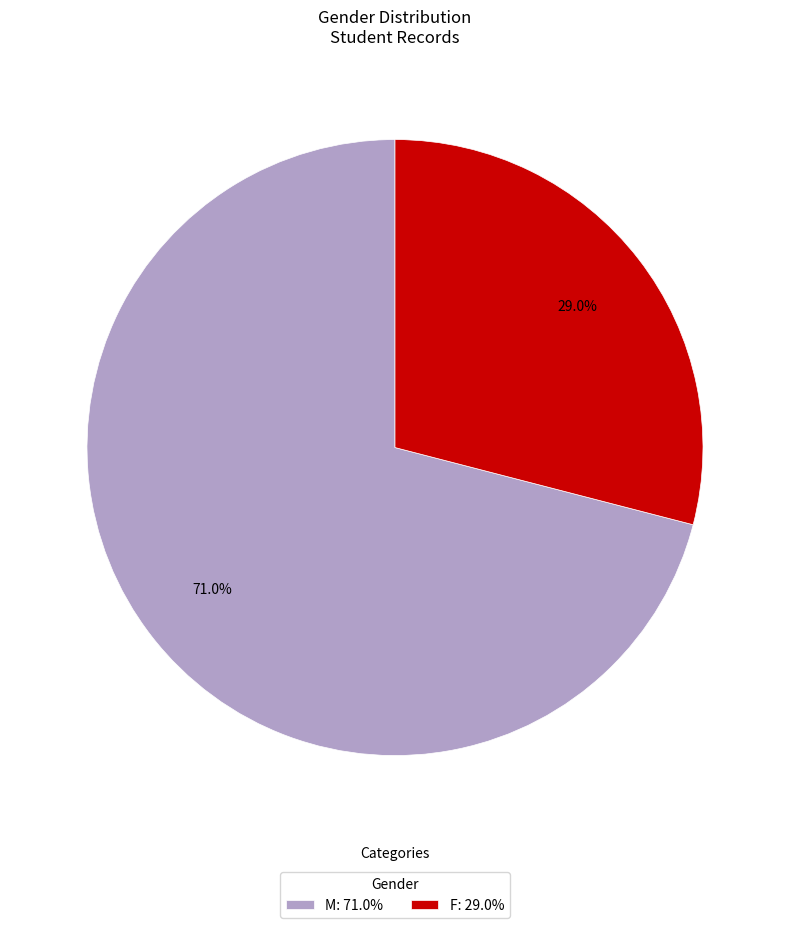

Combined, what portion of the pie is M and F?

100.0%